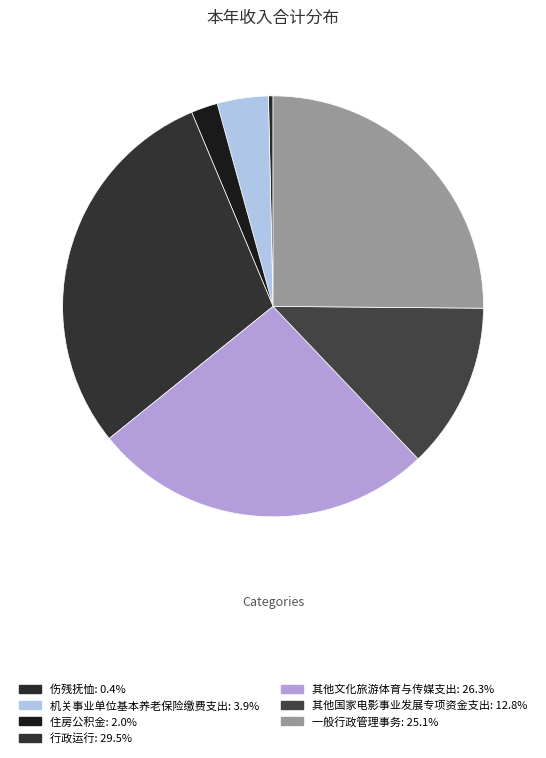

What is the total percentage of 机关事业单位基本养老保险缴费支出 and 行政运行?

33.4%